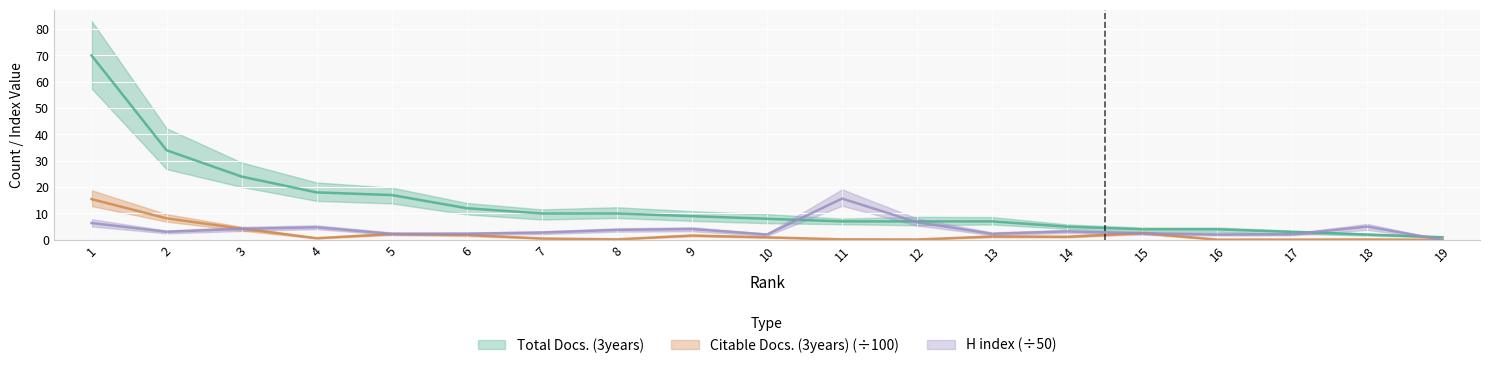

Reading right to left, extract all data points from this chart.

Total Docs. (3years): 19=1.0	18=2.0	17=3.0	16=4.0	15=4.0	14=5.0	13=7.0	12=7.0	11=7.0	10=8.0	9=9.0	8=10.0	7=10.0	6=12.0	5=17.0	4=18.0	3=24.0	2=34.0	1=70.0
Citable Docs. (3years): 19=0.0	18=0.1	17=0.1	16=0.1	15=2.6	14=1.2	13=1.3	12=0.1	11=0.2	10=0.9	9=1.6	8=0.2	7=0.5	6=1.9	5=2.2	4=0.6	3=4.2	2=8.2	1=15.4
H index: 19=0.0	18=5.0	17=2.1	16=2.0	15=2.4	14=3.2	13=2.3	12=6.7	11=15.7	10=2.0	9=4.1	8=3.8	7=2.8	6=2.3	5=2.3	4=4.8	3=4.2	2=3.1	1=6.4